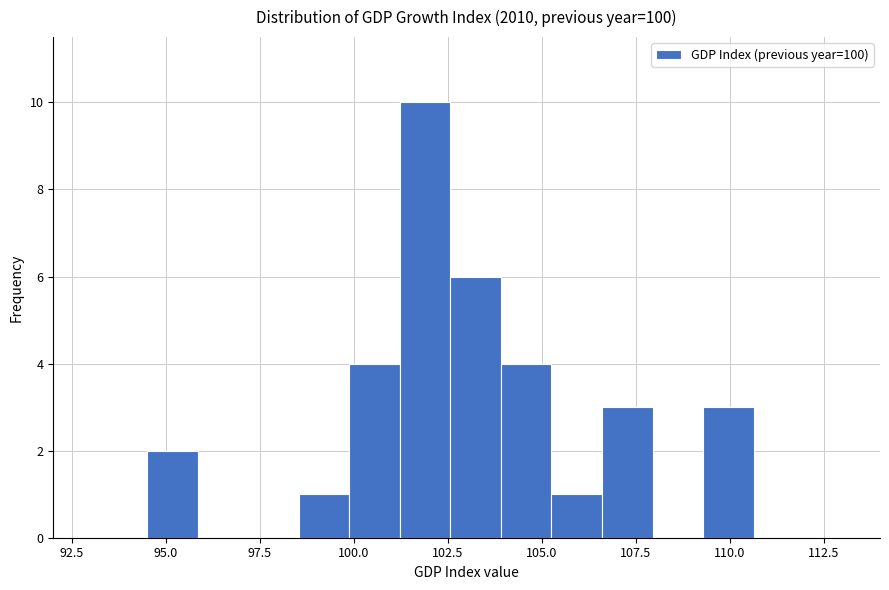

Around what value on the x-axis is the tallest bar? Give the approximate position of its centre, as read against the axis.

102.0